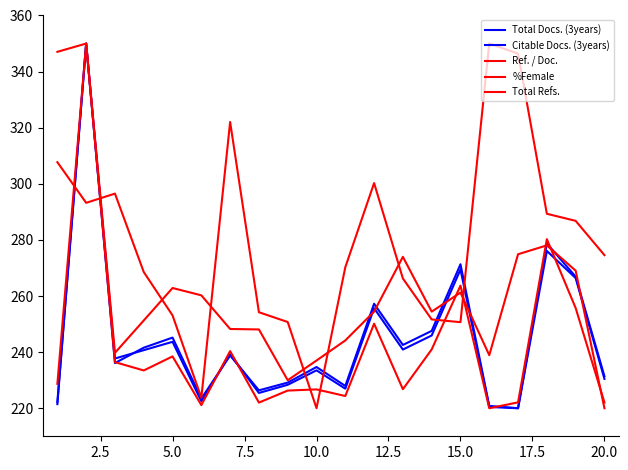

How many lines are shown in the chart?

5